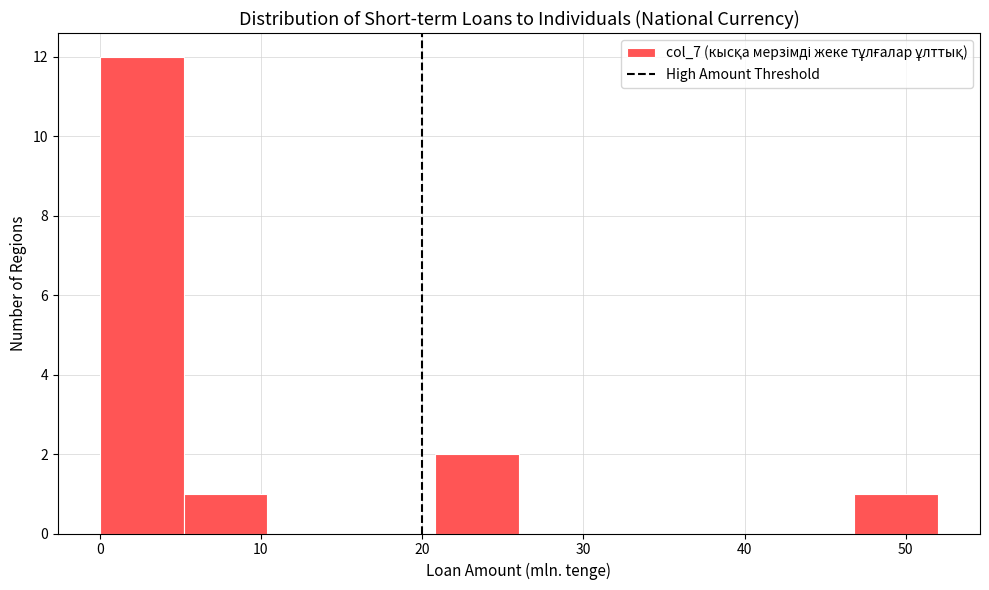

Over which range of the x-axis is the bar tallest?

0.0 to 5.2